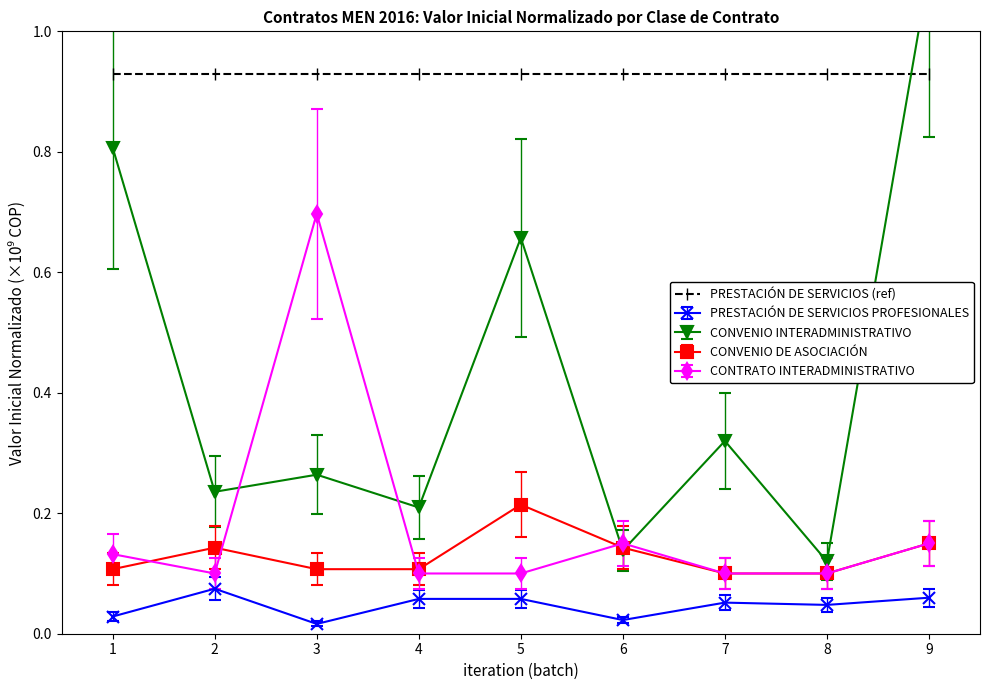

Which category has the highest value in the CONVENIO DE ASOCIACIÓN series?

5